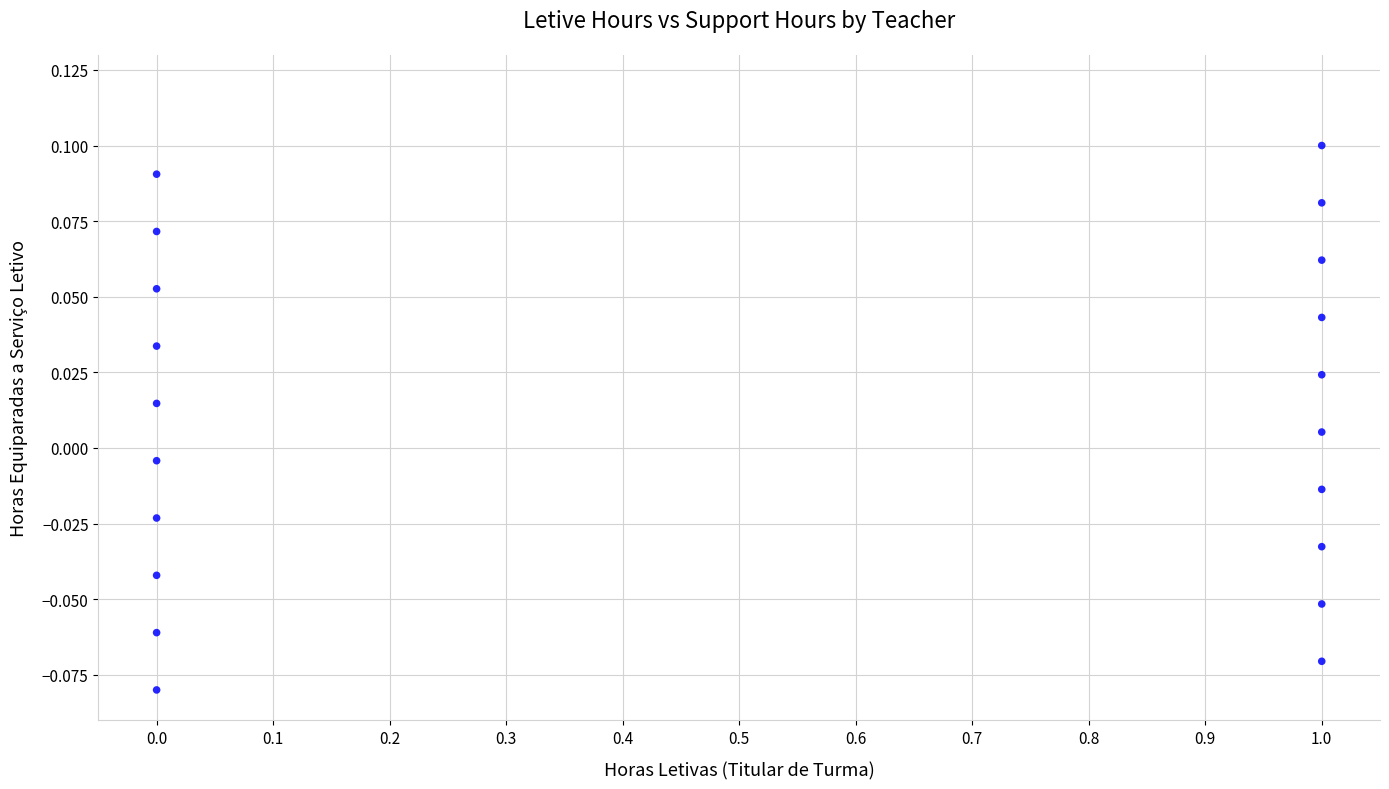

What is the range of X values (max minus min)?

1.0